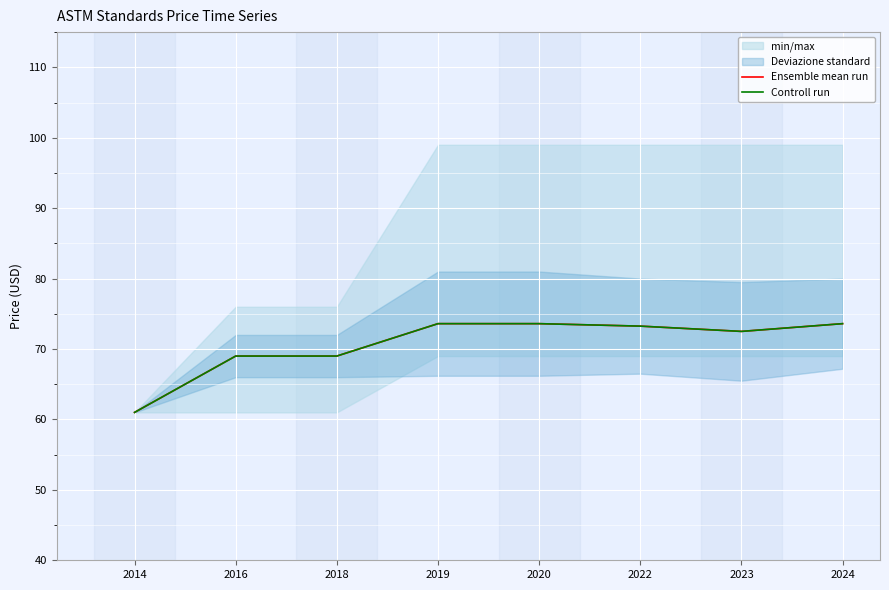

At which category is the sum across all series the highest?

2019